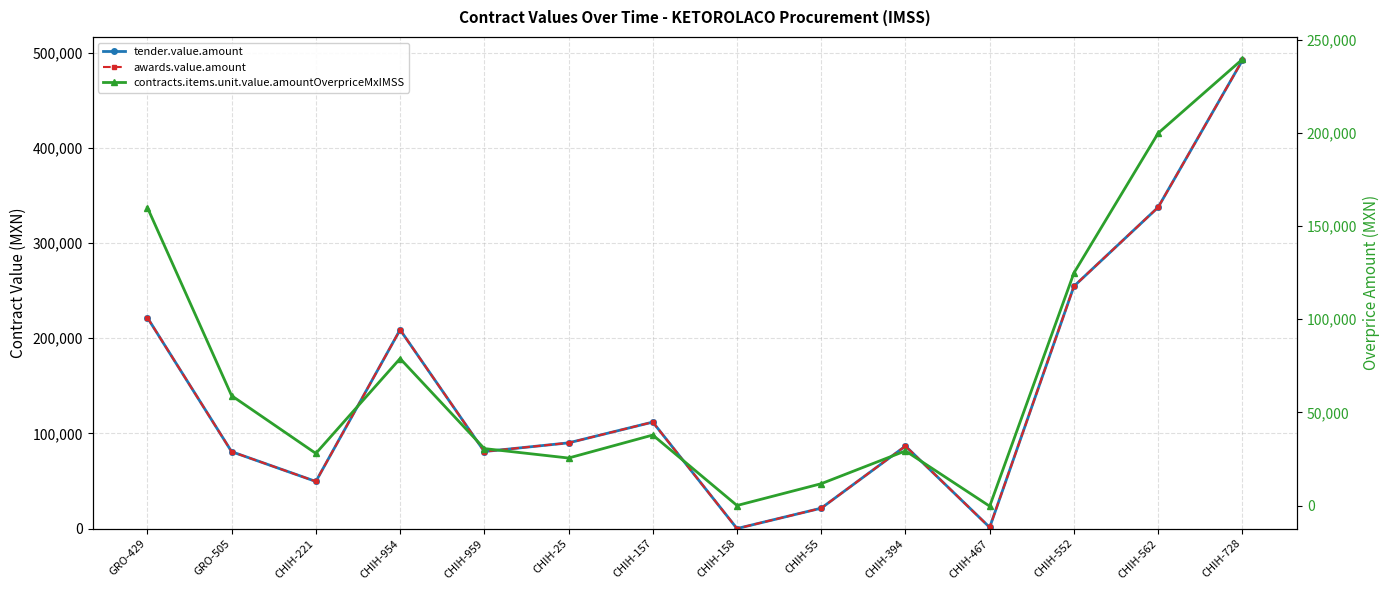

Reading right to left, extract all data points from this chart.

tender.value.amount: 491746.6	337440.0	254470.8	1260.6	86658.0	21403.5	3.3	111819.5	90000.0	80881.0	208800.0	49470.4	80745.1	221521.5
awards.value.amount: 491746.6	337440.0	254470.8	1260.6	86658.0	21403.5	3.3	111819.5	90000.0	80881.0	208800.0	49470.4	80745.1	221521.5
contracts.items.unit.value.amountOverpriceMxIMSS: 239615.6	199939.3	124855.5	-382.2	29324.4	11714.6	-1.0	37838.9	25493.2	30567.1	78911.2	27964.5	58965.3	159998.9